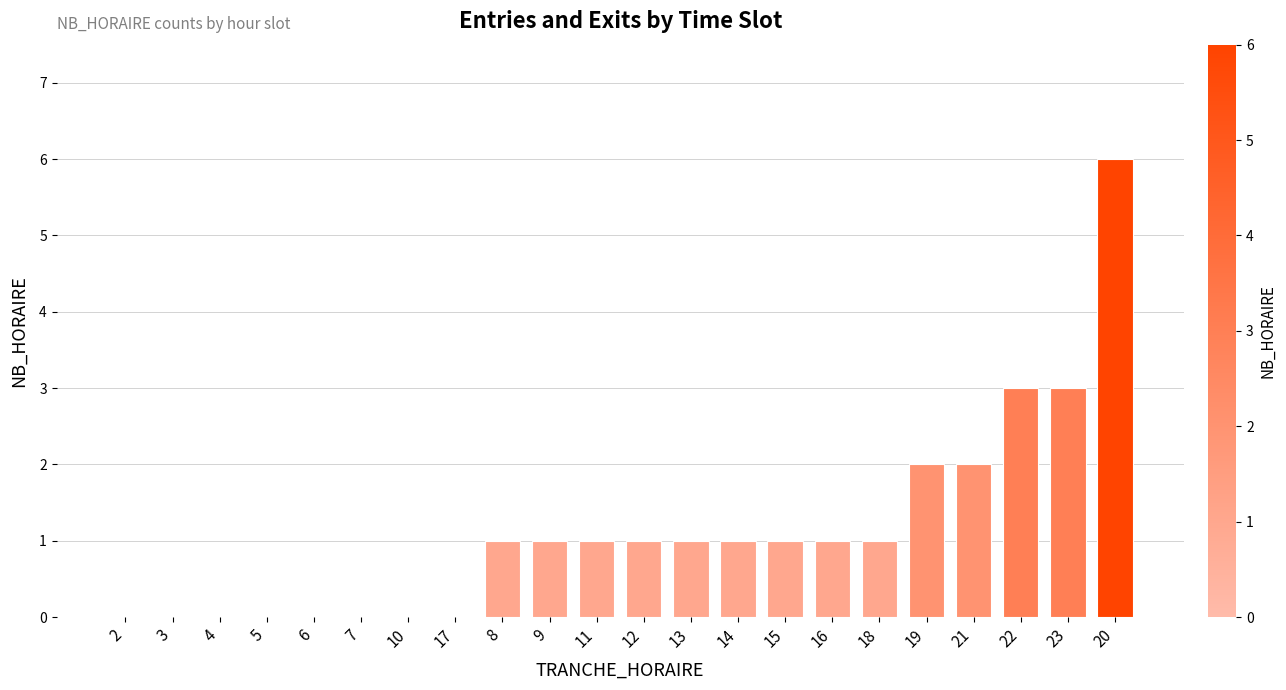

Reading left to right, list all the values displayed in this chart.

0	0	0	0	0	0	0	0	1	1	1	1	1	1	1	1	1	2	2	3	3	6